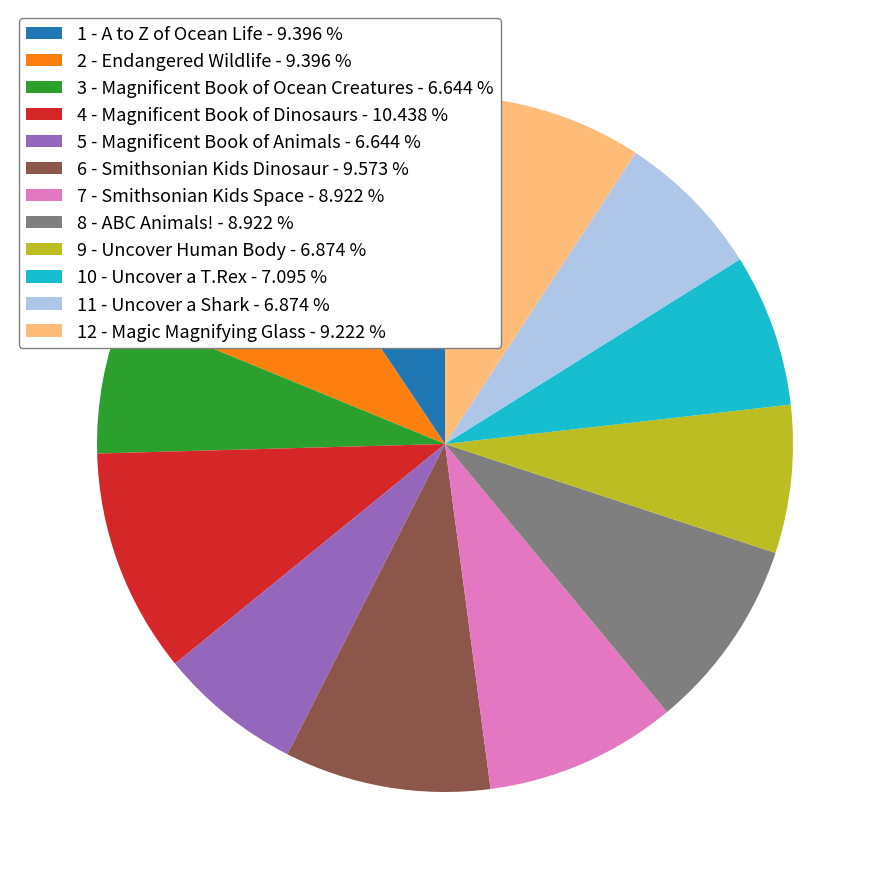

Is the sum of 1 - A to Z of Ocean Life and 3 - Magnificent Book of Ocean Creatures greater than half?

No